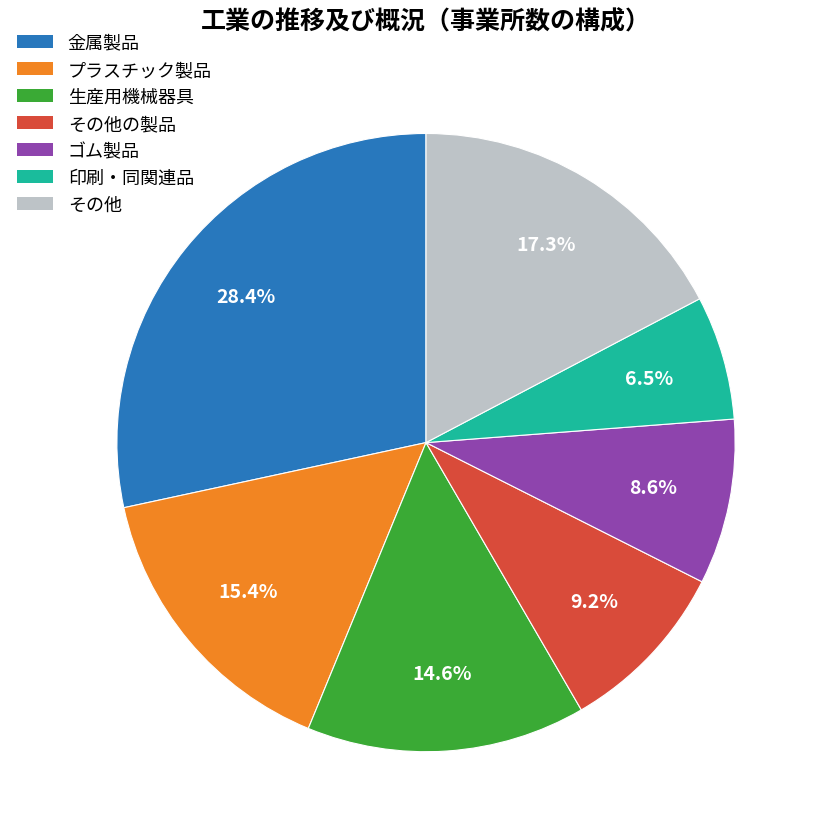

What portion of the pie excludes その他の製品?

90.8%